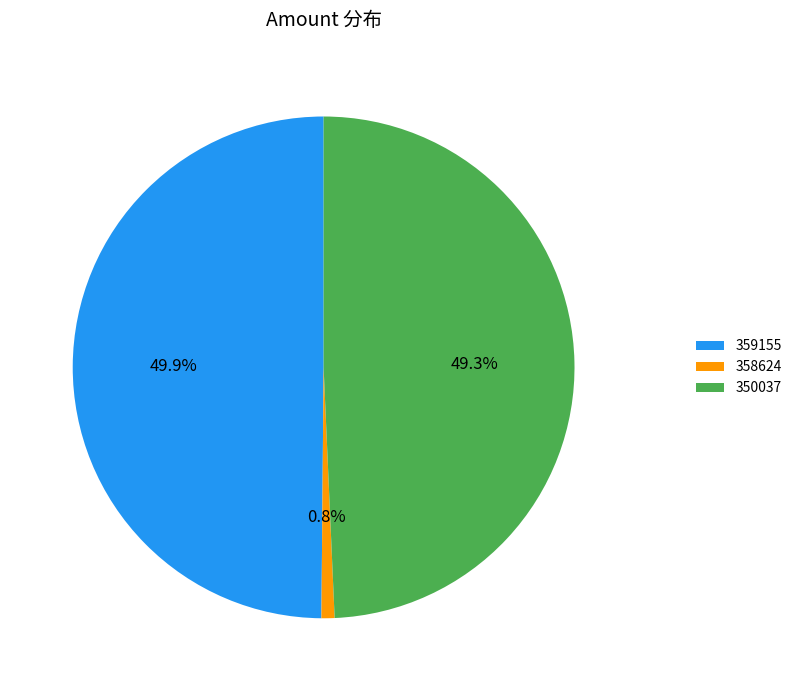

To the nearest percent, what is the combined percentage of 350037 and 358624?

50%